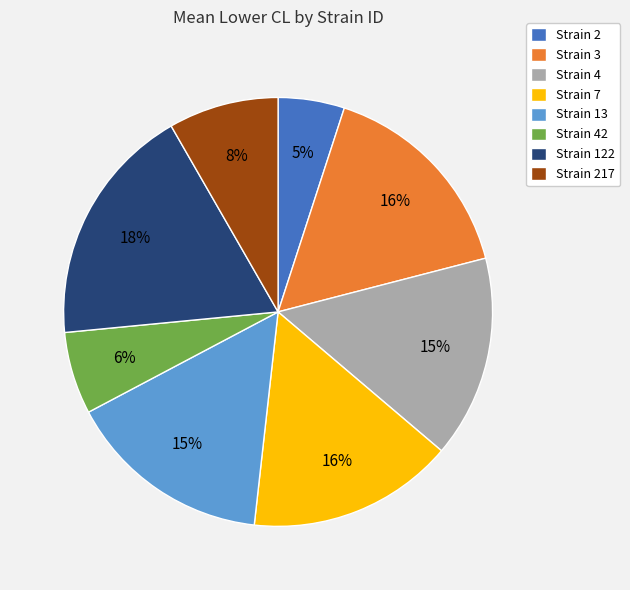

Count the number of slices in the pie.

8